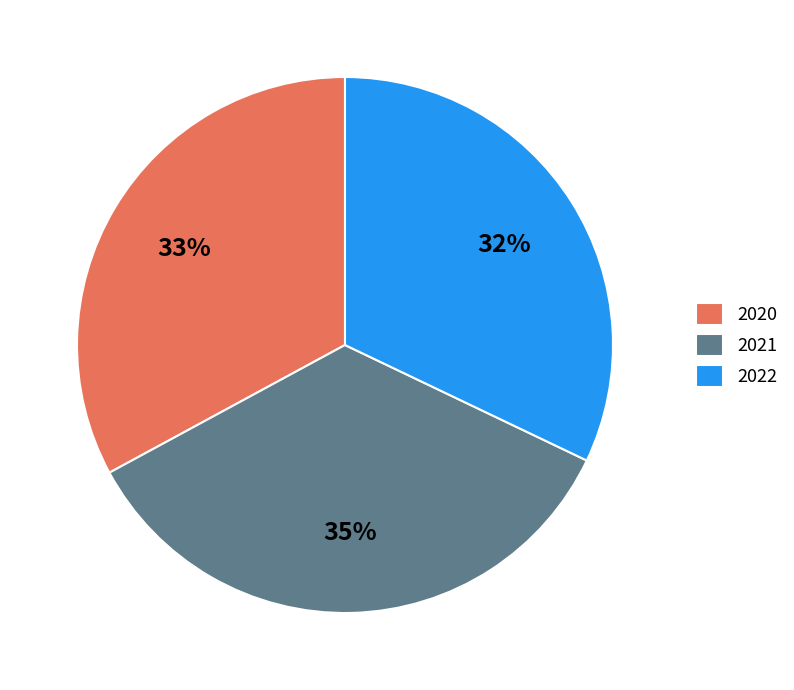

To the nearest percent, what portion does 2020 represent?

33%